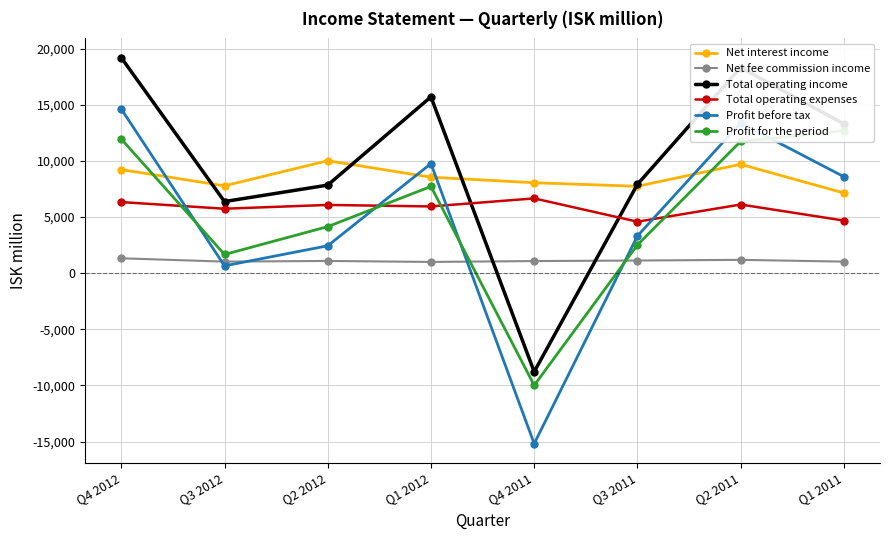

Does the chart display data point markers on the line(s)?

Yes